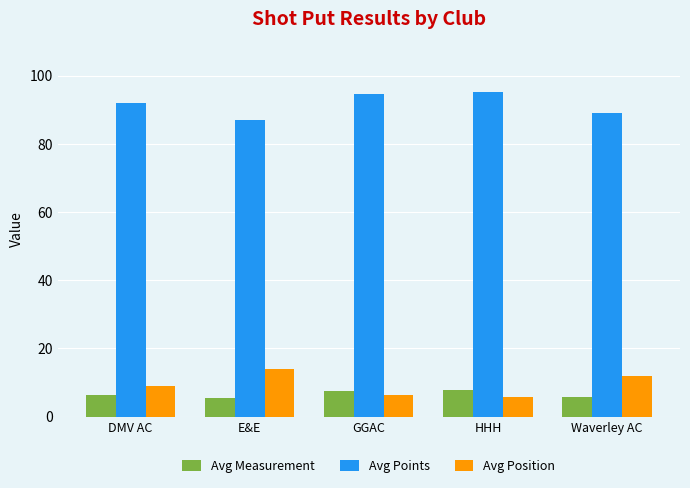

What is the spread (max minus min) of values at Waverley AC?

83.2